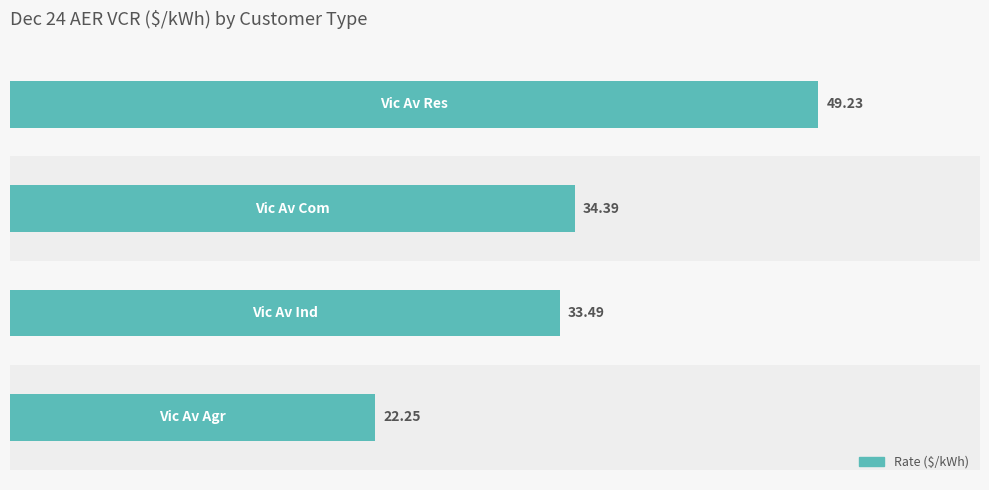

Are the bars grouped side by side (vs. stacked)?

No